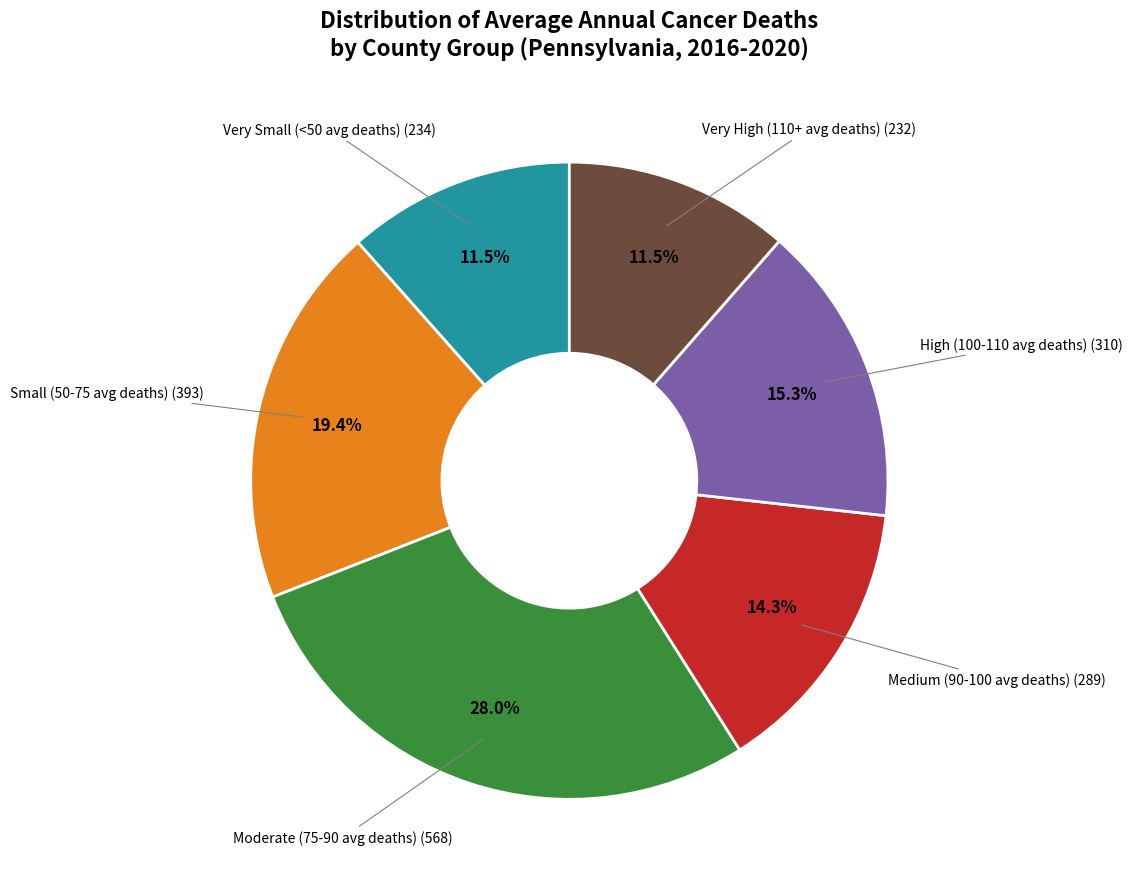

Does any single category account for the majority?

No